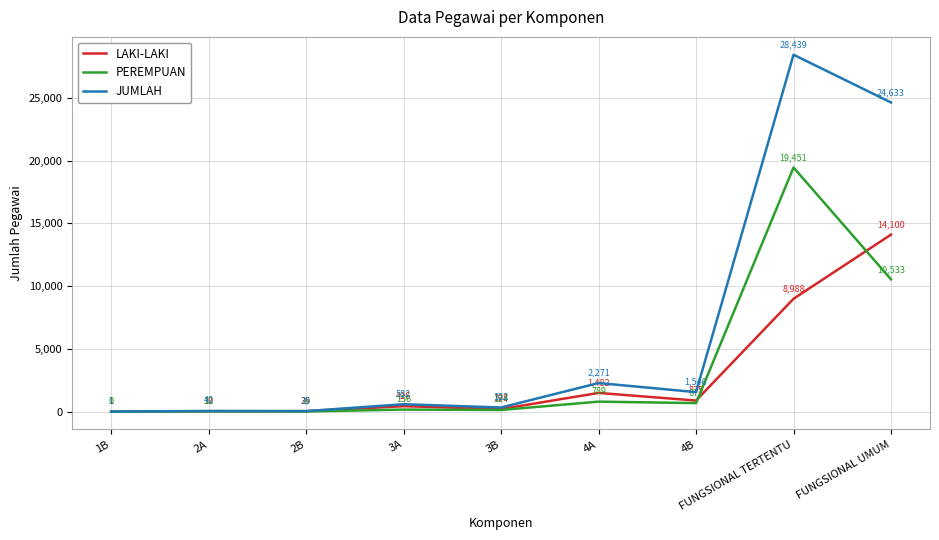

The value of JUMLAH at 4B is 1546. True or false?

True